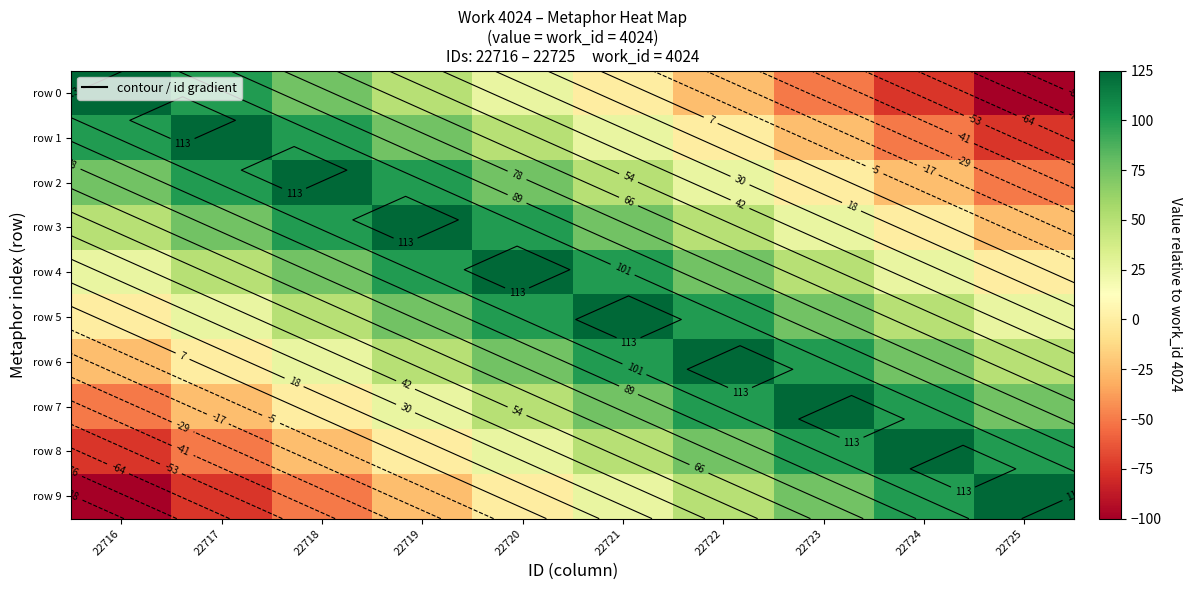

What is the total value across all series at 22719?

575